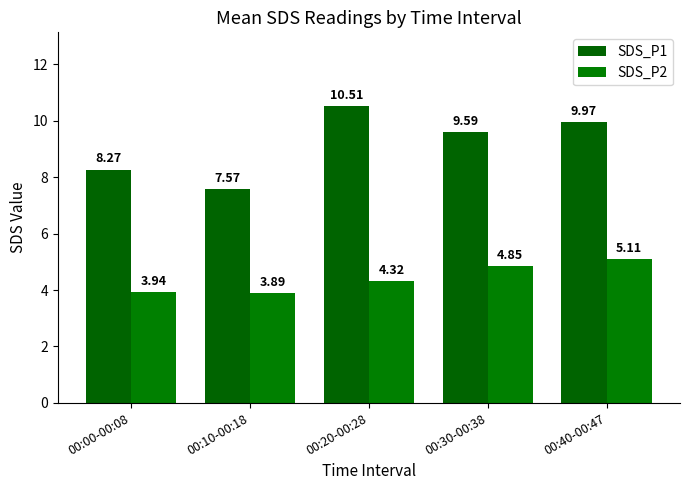

List the labels in order of SDS_P1 value, smallest first.

00:10-00:18, 00:00-00:08, 00:30-00:38, 00:40-00:47, 00:20-00:28